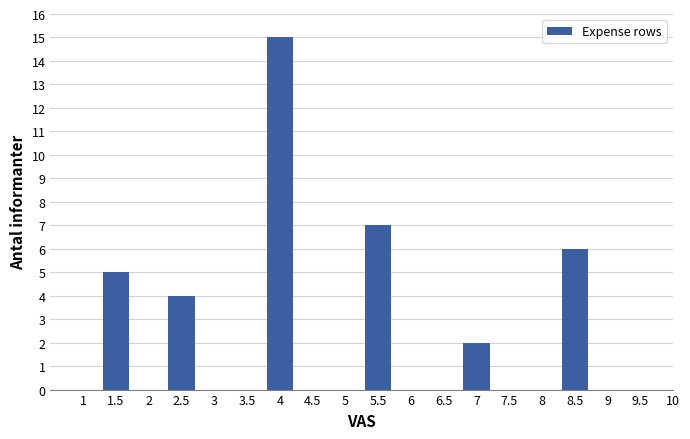

Reading right to left, list all the values displayed in this chart.

6	2	7	15	4	5